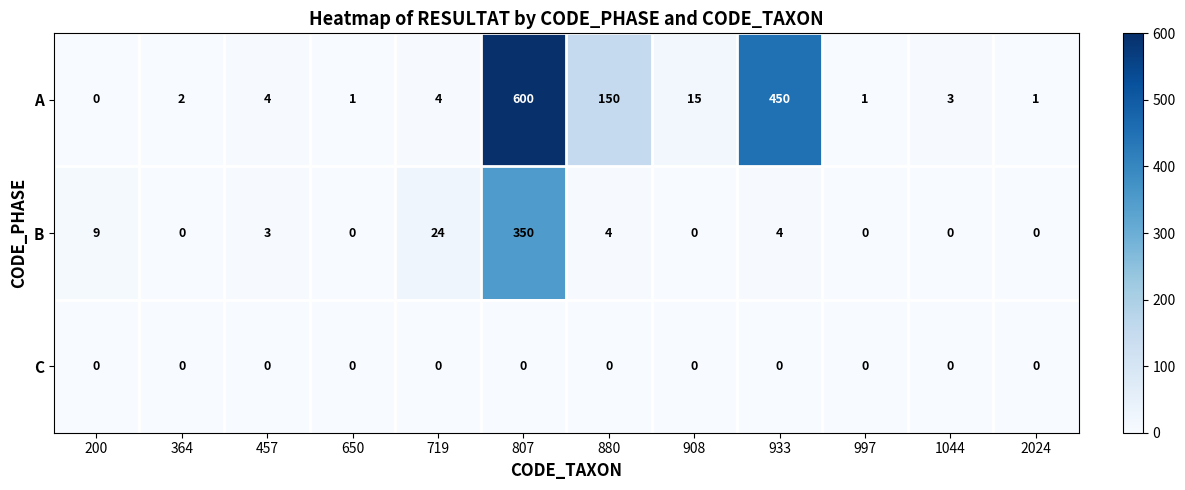

What is the approximate value of B at 807, to the nearest 50?

350